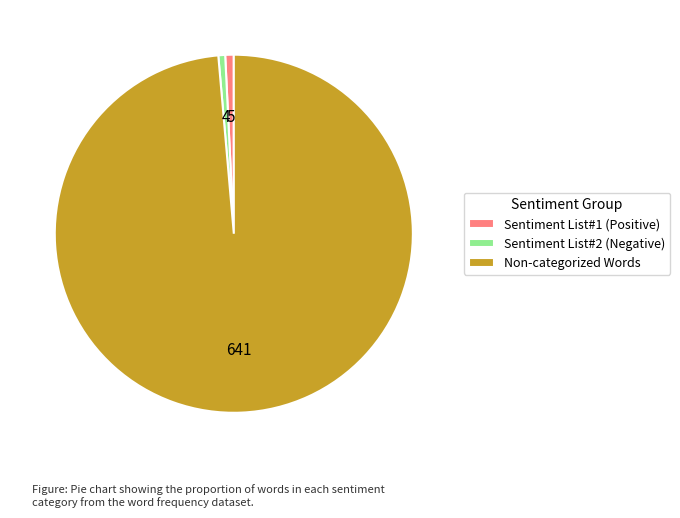

Between Non-categorized Words and Sentiment List#2 (Negative), which is larger?

Non-categorized Words